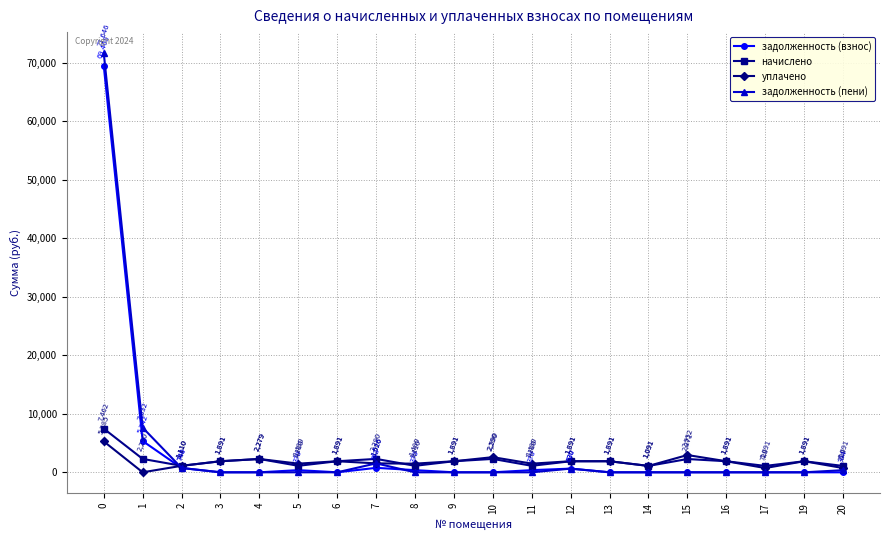

List the series in order of their peak value, highest first.

задолженность (пени), задолженность (взнос), начислено, уплачено